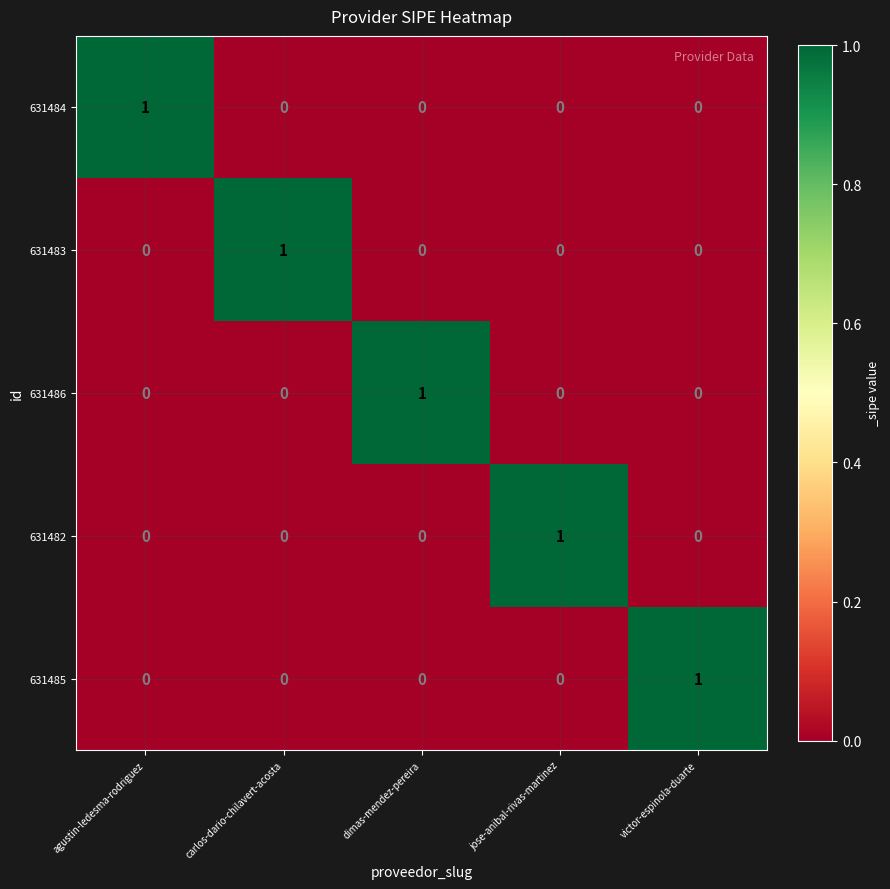

The value of 631483 at jose-anibal-rivas-martinez is 0. True or false?

True